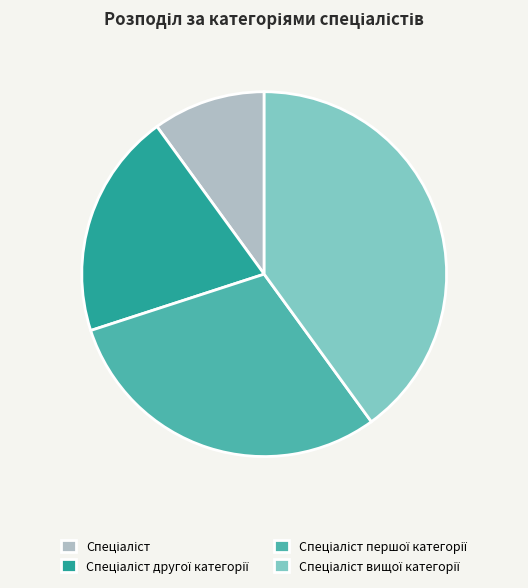

Does any single category account for the majority?

No